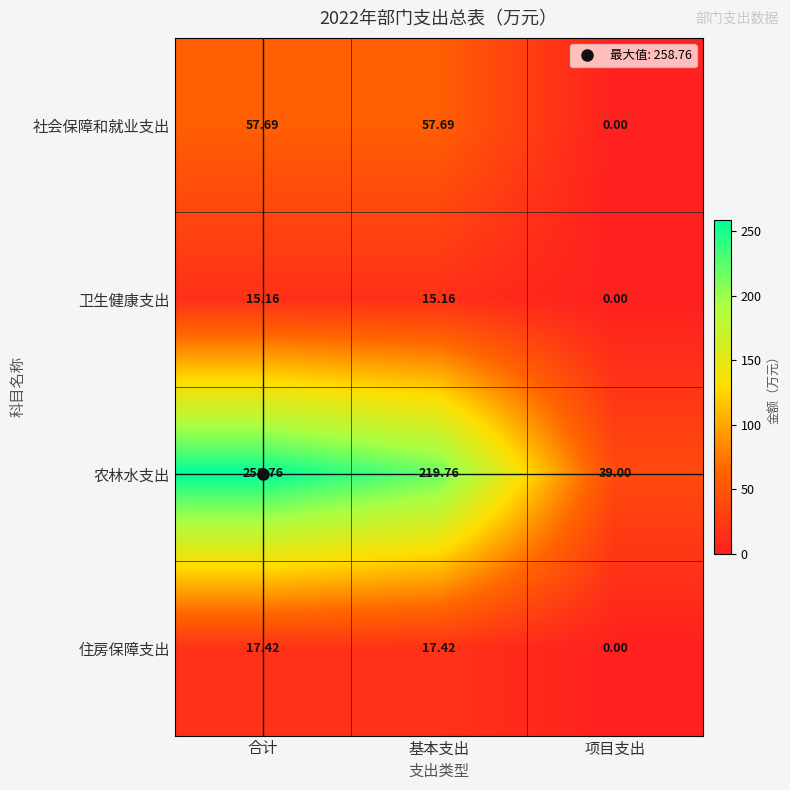

Between 合计 and 项目支出, which series saw the biggest shift?

农林水支出